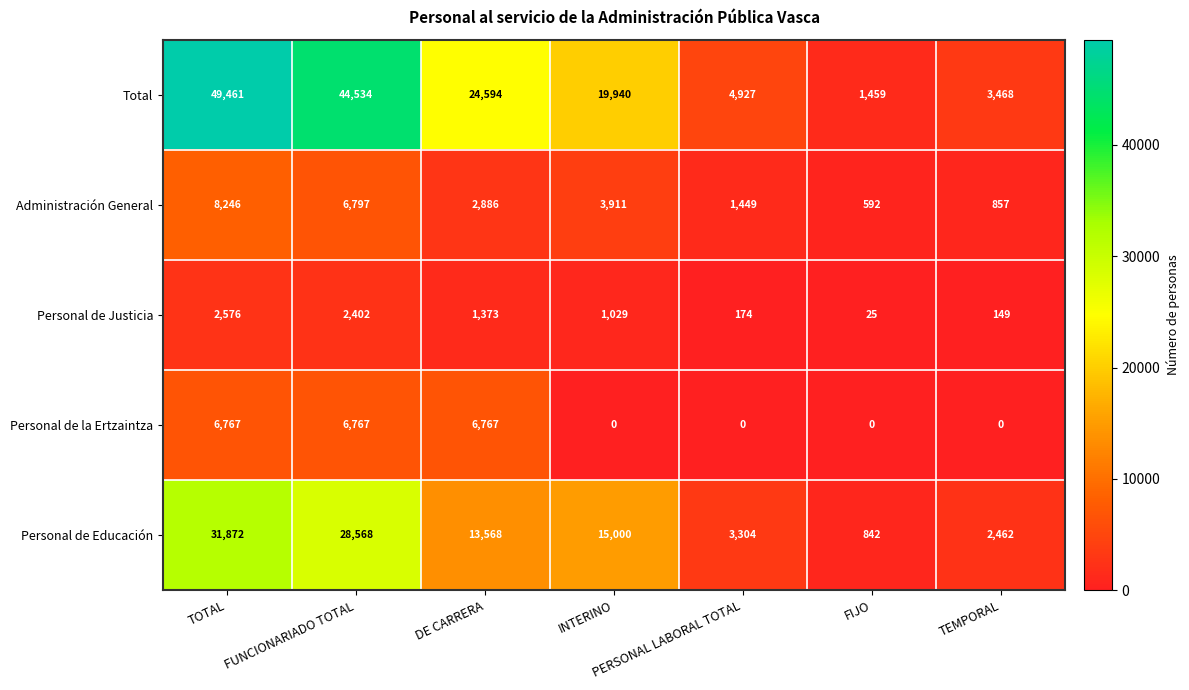

What is the spread (max minus min) of values at DE CARRERA?

23221